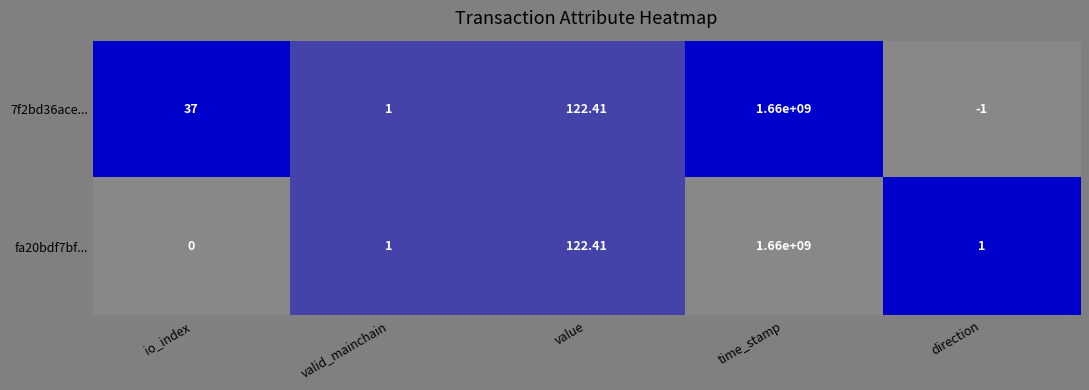

List the labels in order of 7f2bd36ace... value, largest first.

time_stamp, value, io_index, valid_mainchain, direction